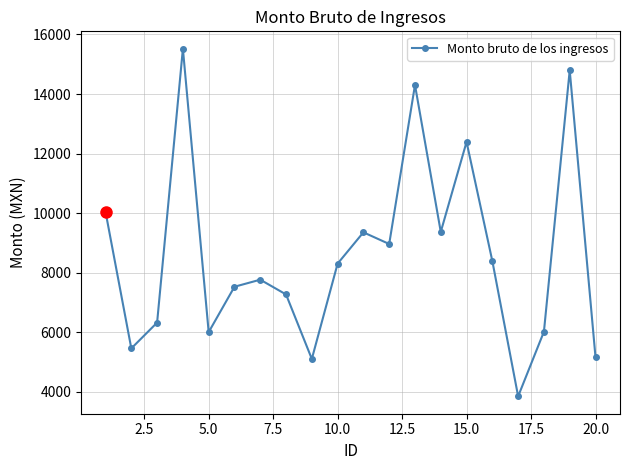

What is the average value?

8598.4